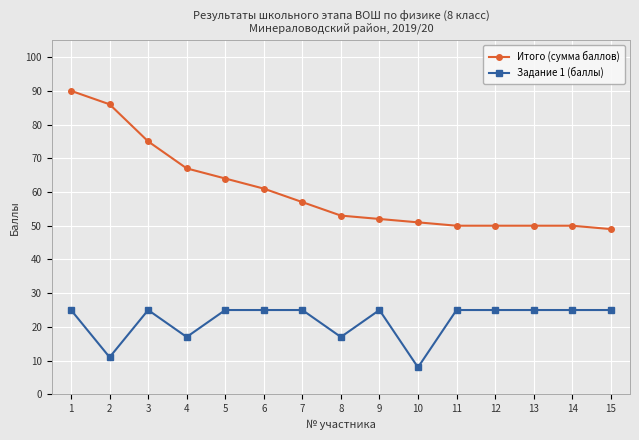

At which category is the sum across all series the highest?

1